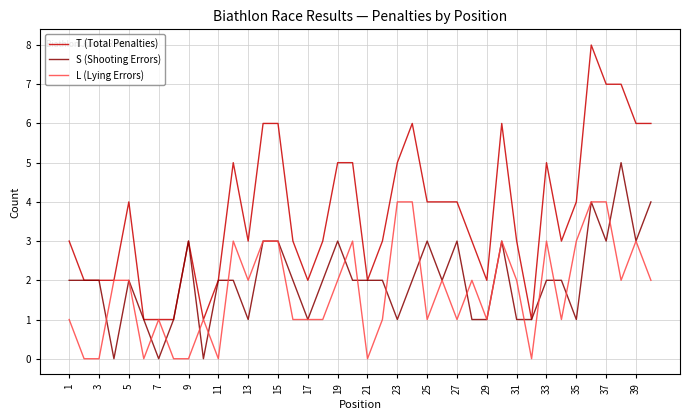

Which series has the largest range (max minus min)?

T (Total Penalties)